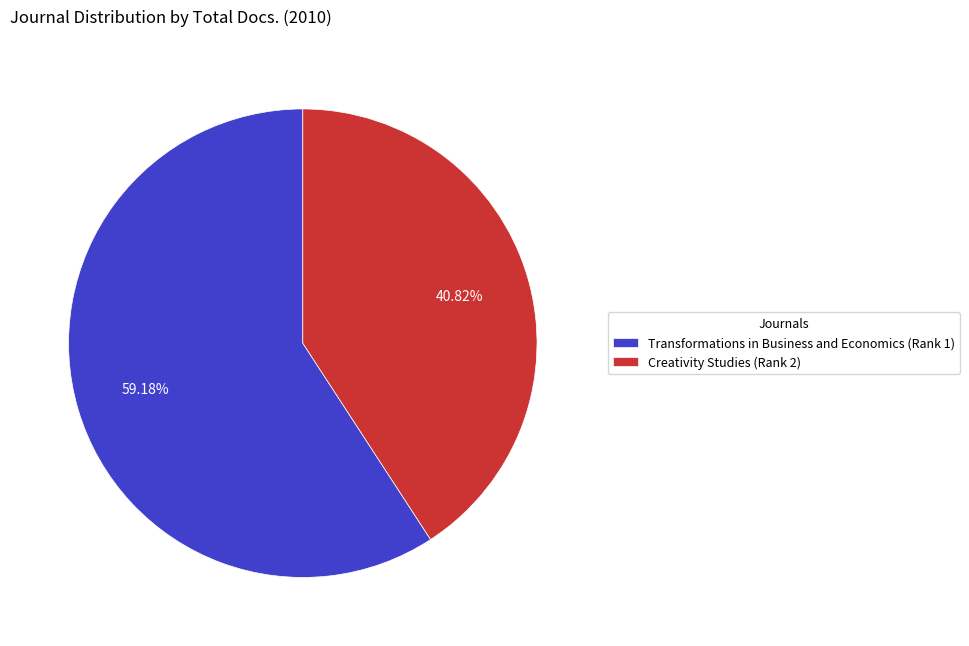

Is it true that Creativity Studies (Rank 2) is 34% of the pie?

False